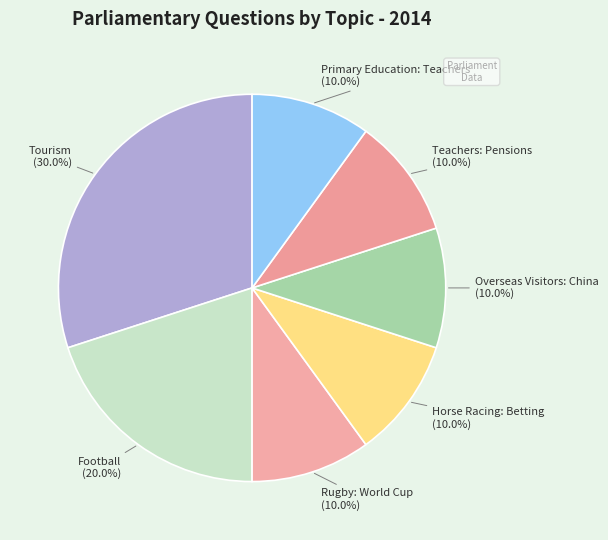

What is the ratio of the value at Primary Education: Teachers to the value at Football?

0.5